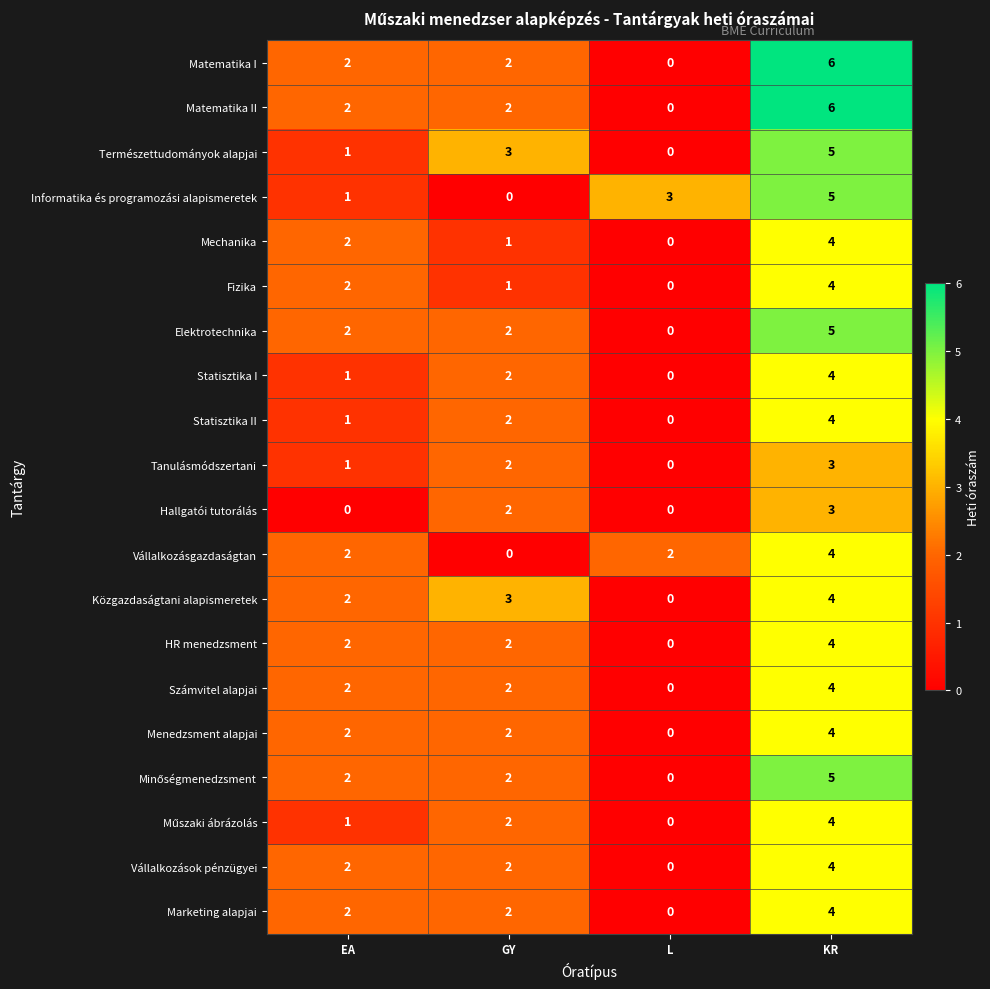

Is it true that Vállalkozásgazdaságtan equals 3 at L?

False